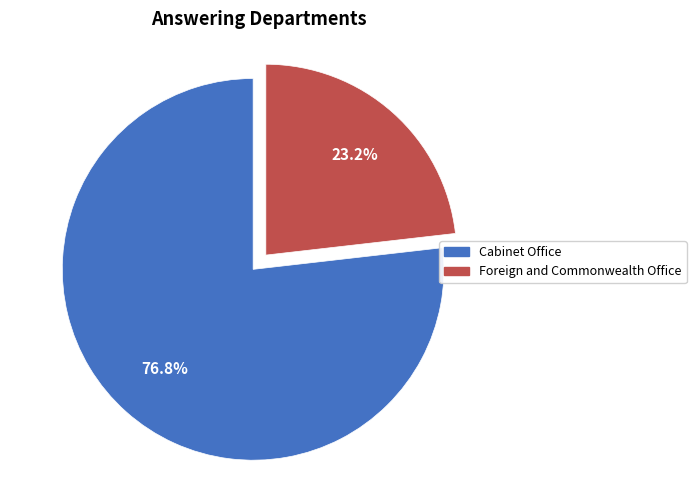

Which category has the smallest portion of the pie?

Foreign and Commonwealth Office